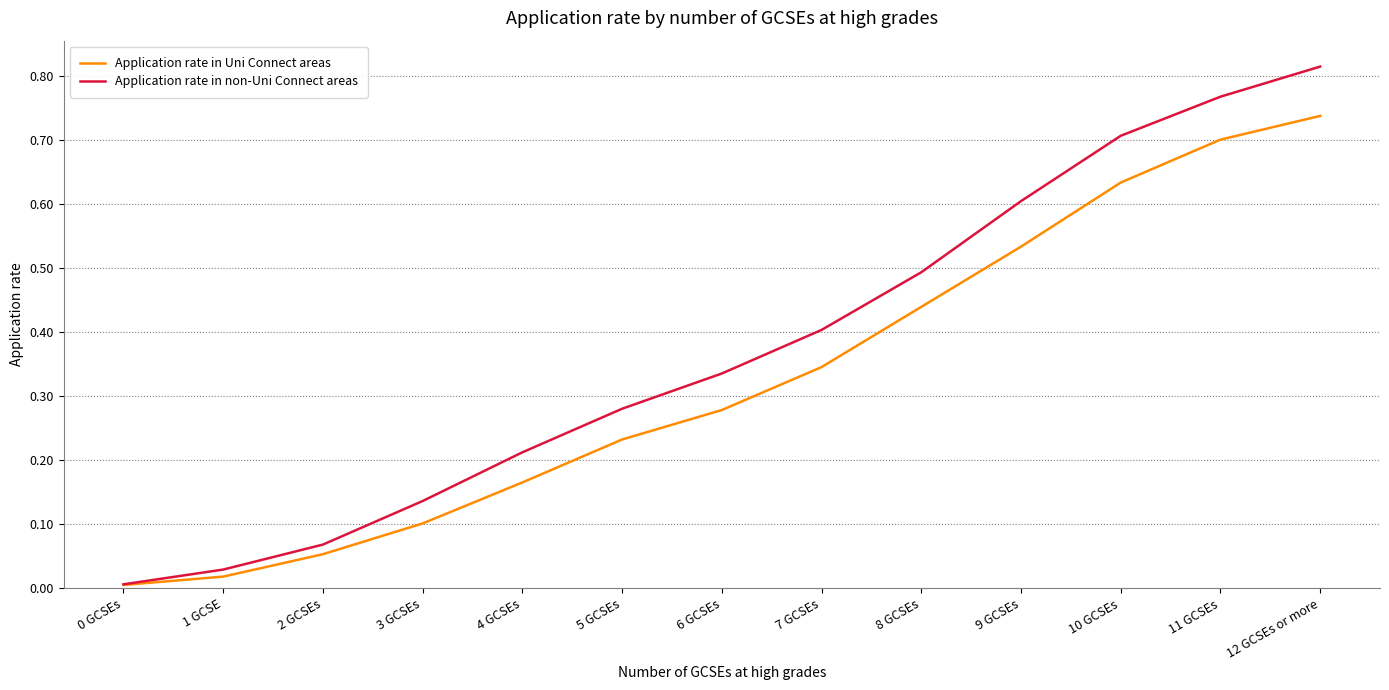

Which series has the largest total across all categories?

Application rate in non-Uni Connect areas